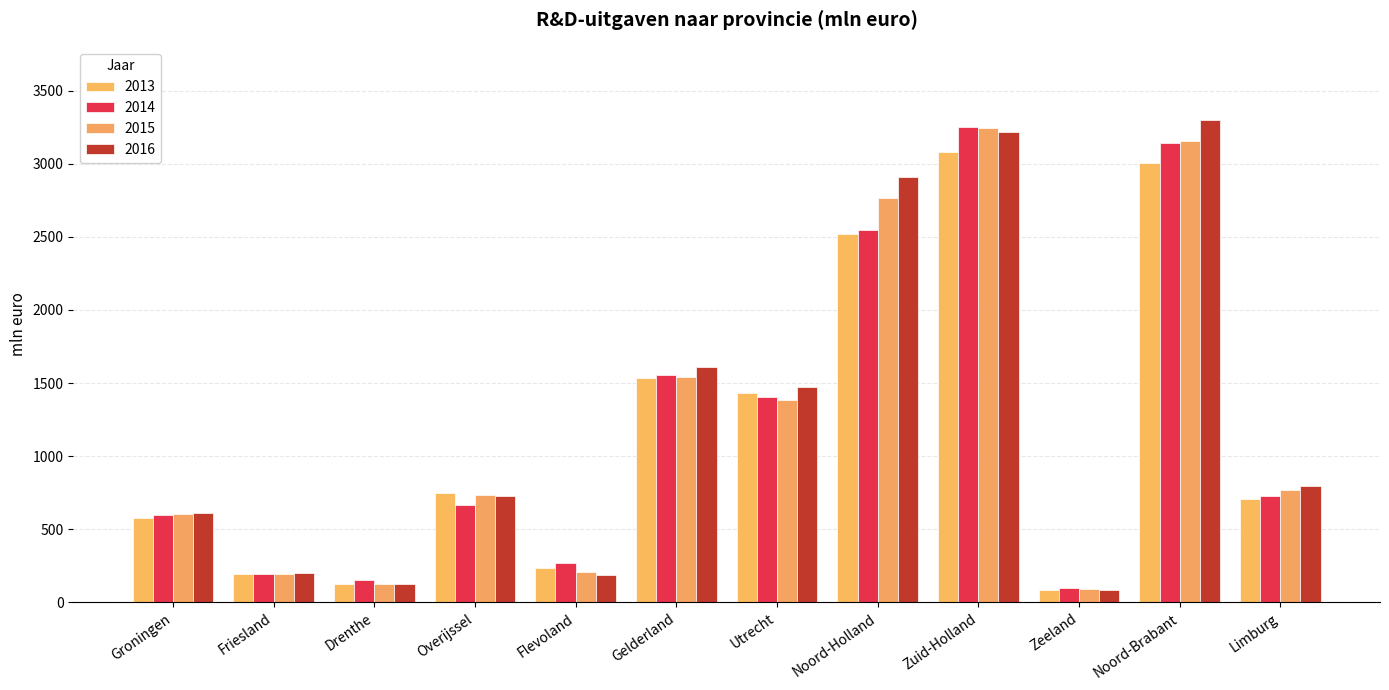

How many bars are there in each group?

4